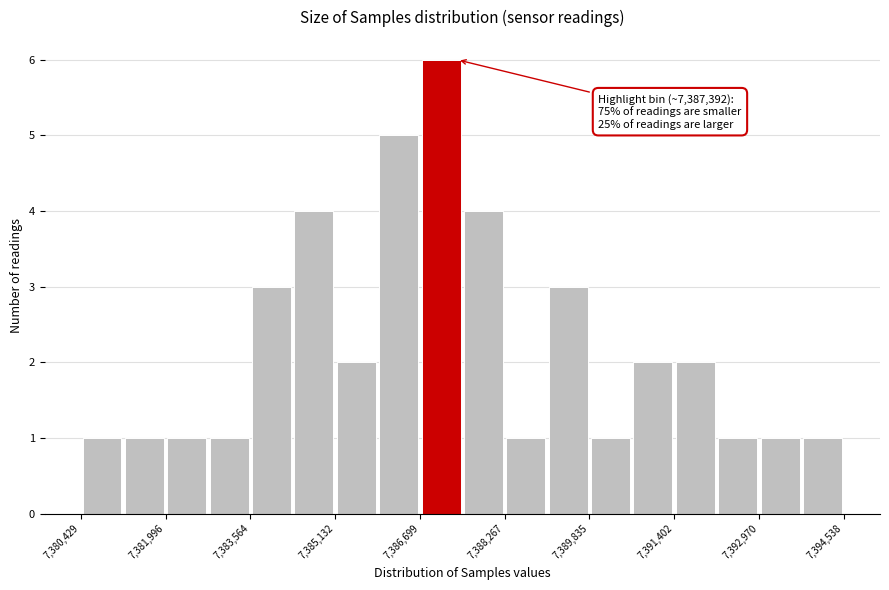

Read against the x-axis, roughly where is the centre of the tallest bar?

7387000